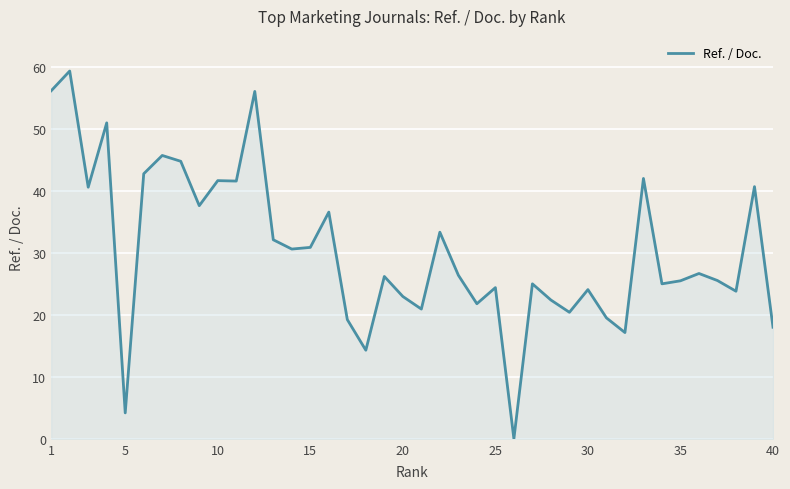

What is the difference between the maximum and minimum values?

59.3